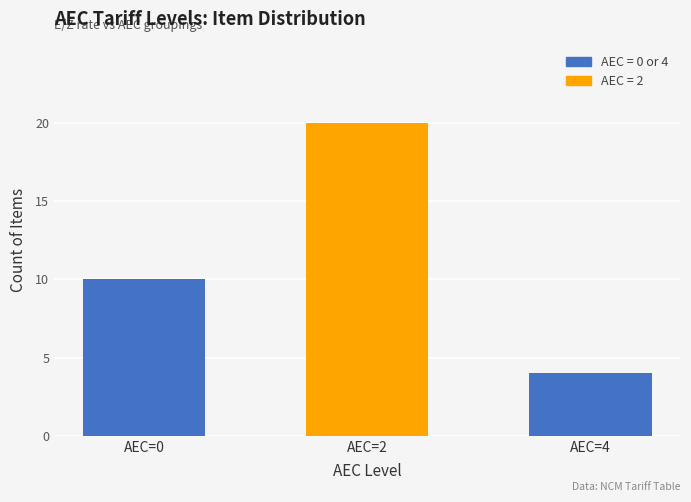

How many data points does each series have?

3